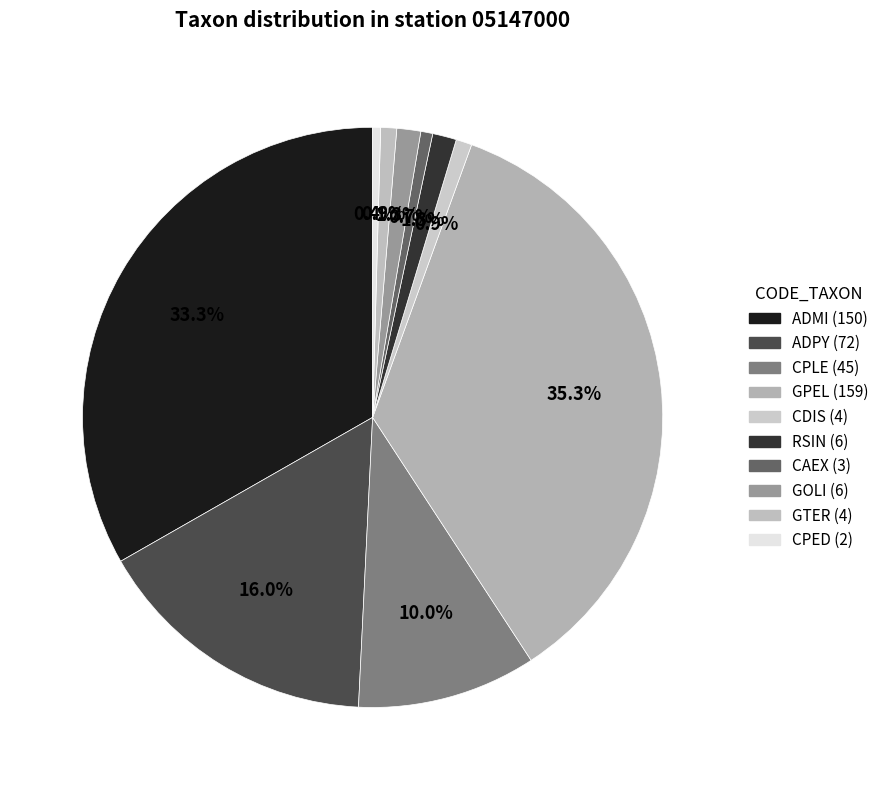

What is the largest slice in the pie chart?

GPEL